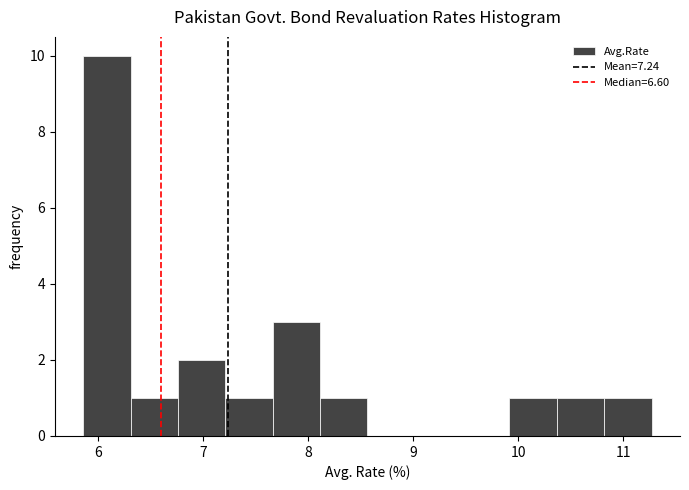

What is the height of the bar covering 8.1 to 8.6 on the x-axis? Neither the bar edges nor the heights are printed on the chart, so give them approximately, as read against the axes.

1